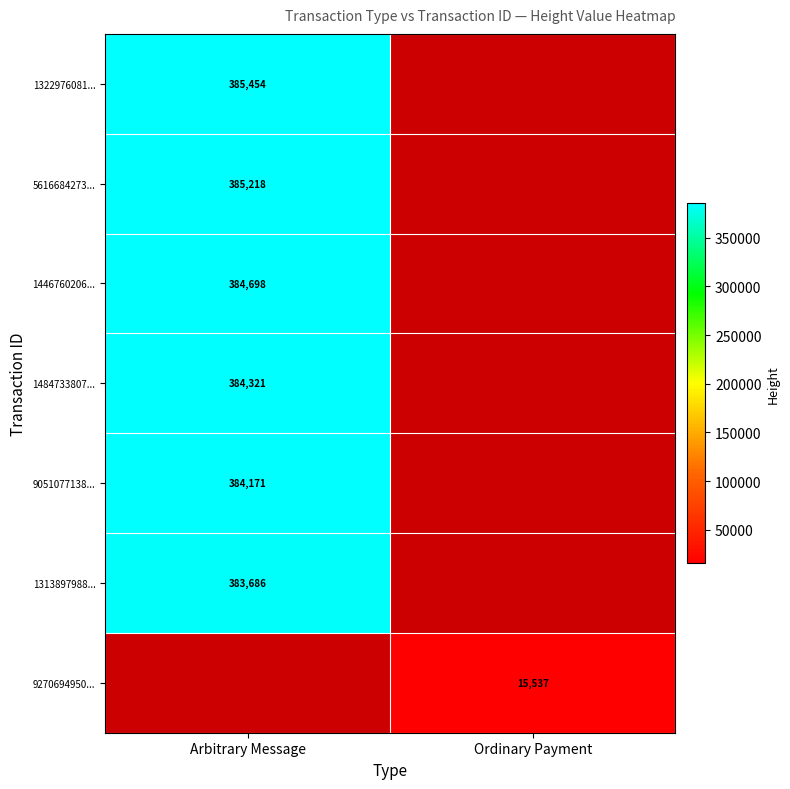

True or false: 1446760206... has a value of 384698 at Arbitrary Message.

True